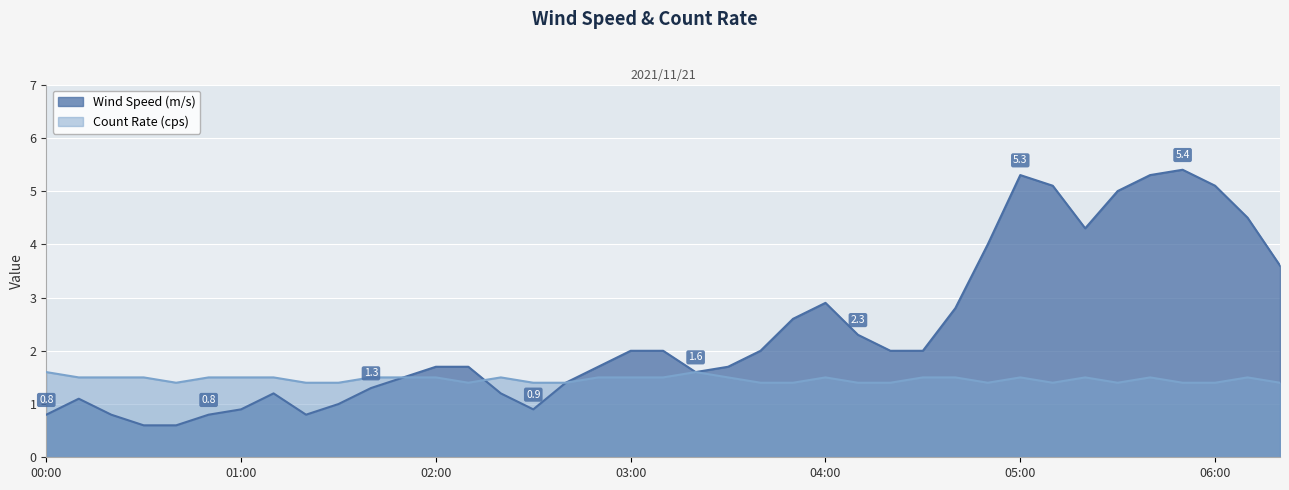

The value of Wind Speed (m/s) at 01:30 is 1.0. True or false?

True